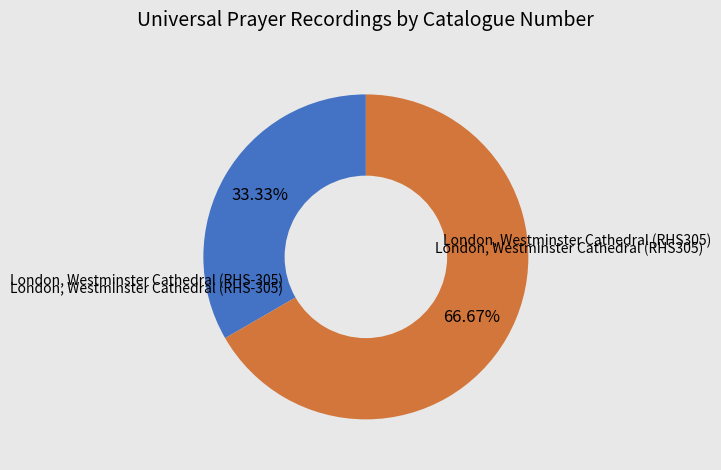

Do London, Westminster Cathedral (RHS305) and London, Westminster Cathedral (RHS-305) together represent more than half of the pie?

Yes